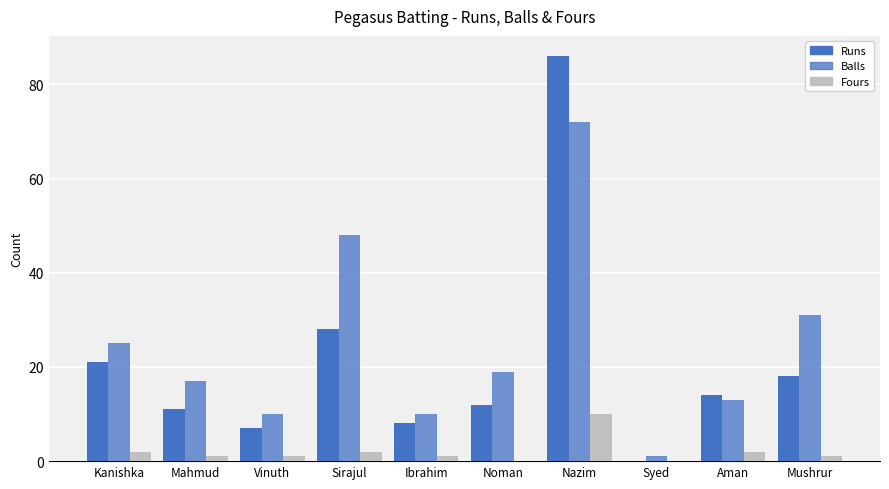

How many series are shown in this chart?

3